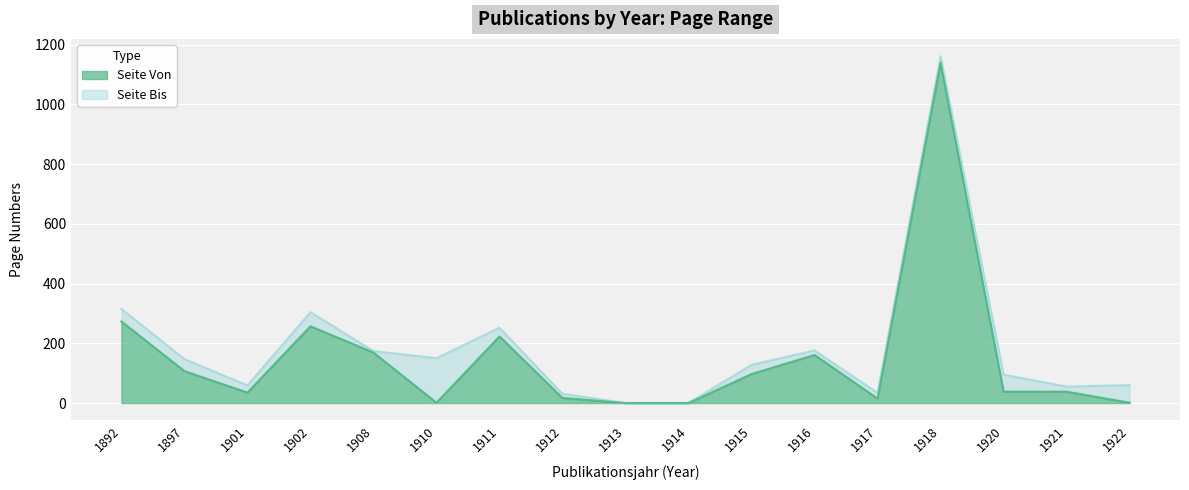

True or false: Seite Bis and Seite Von cross at least once.

False